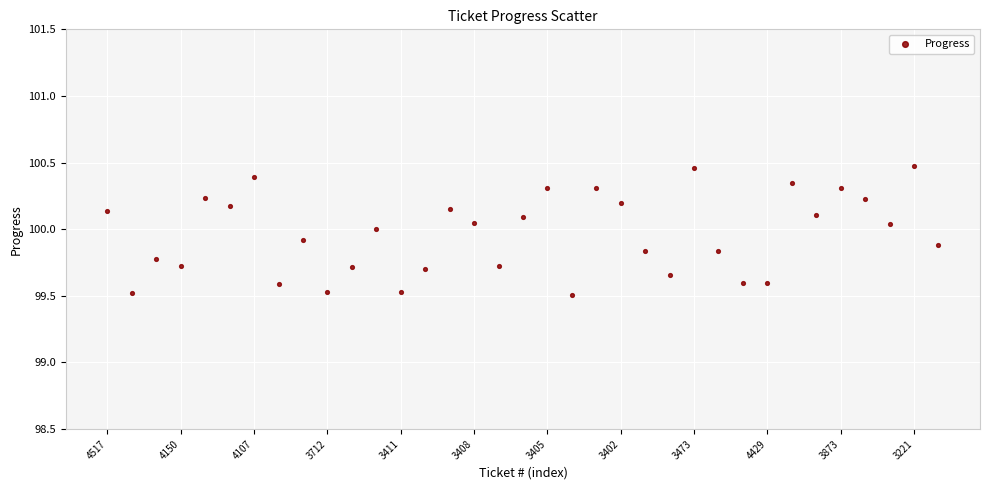

Count the number of points in this scatter plot.

35